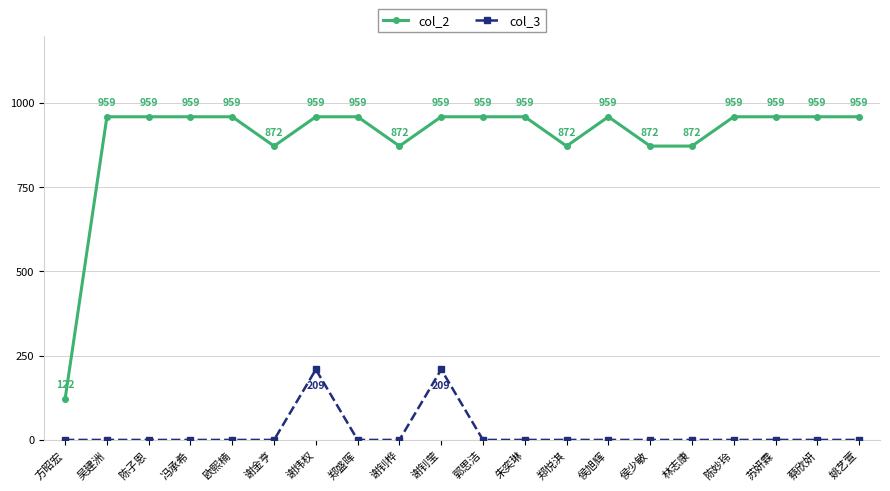

What are all the series names shown in the legend?

col_2, col_3